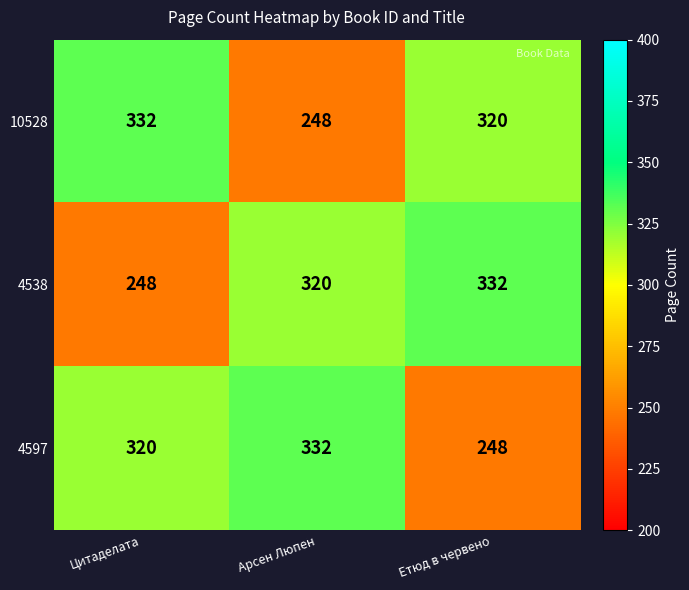

Where is 10528 nearest to the value 290?

Етюд в червено